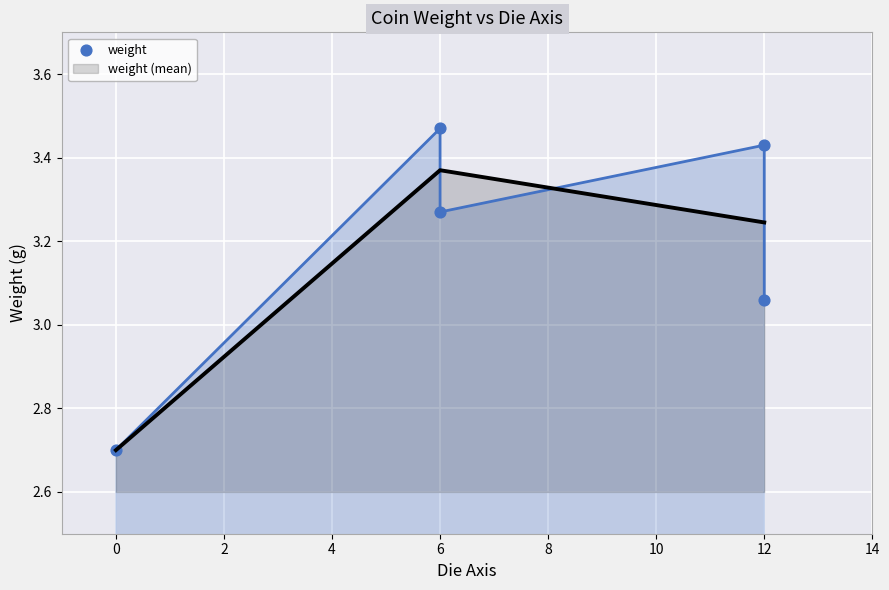

Between 12 and 6, which is larger?

6